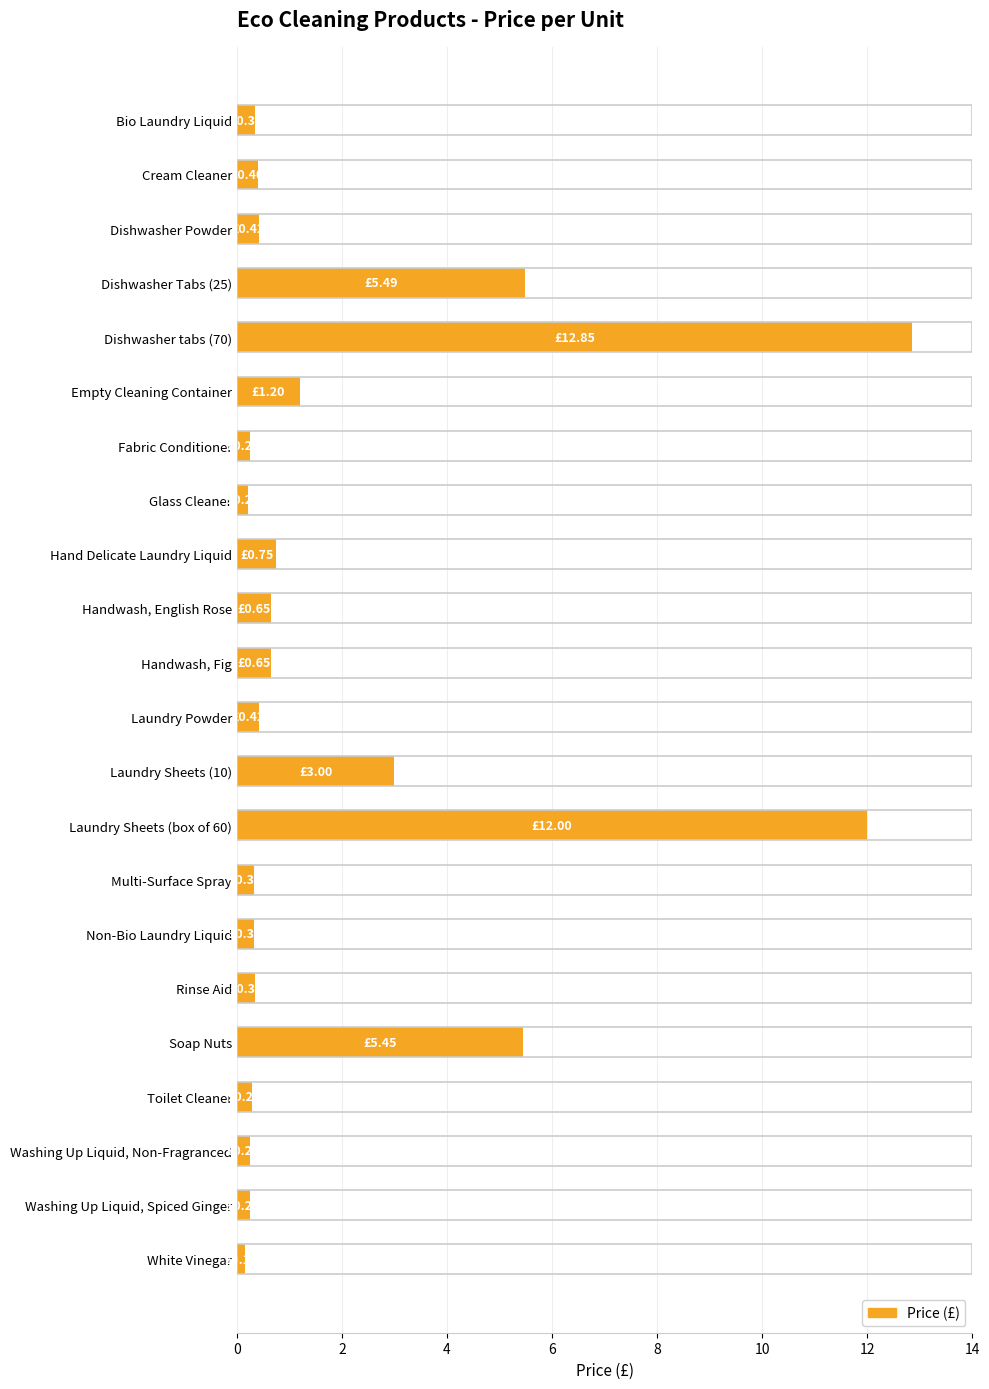

What is the difference between the second highest and second lowest values?

11.8